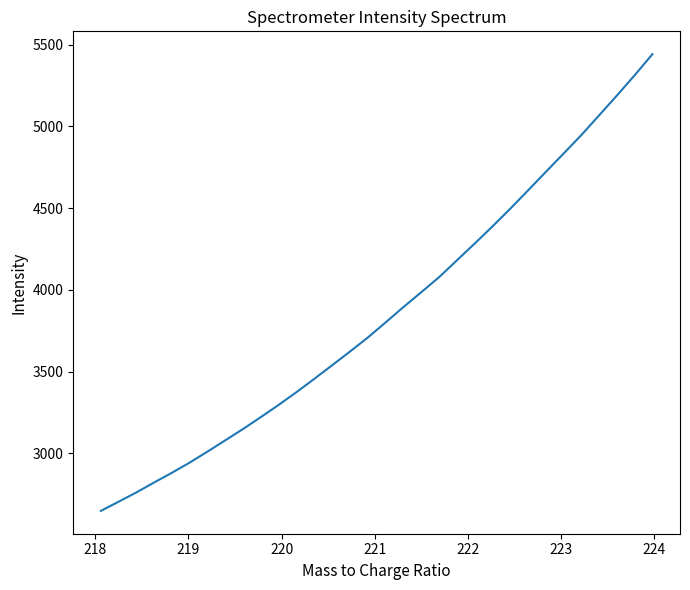

True or false: there are more than 1 points higher than both neighbors.

False